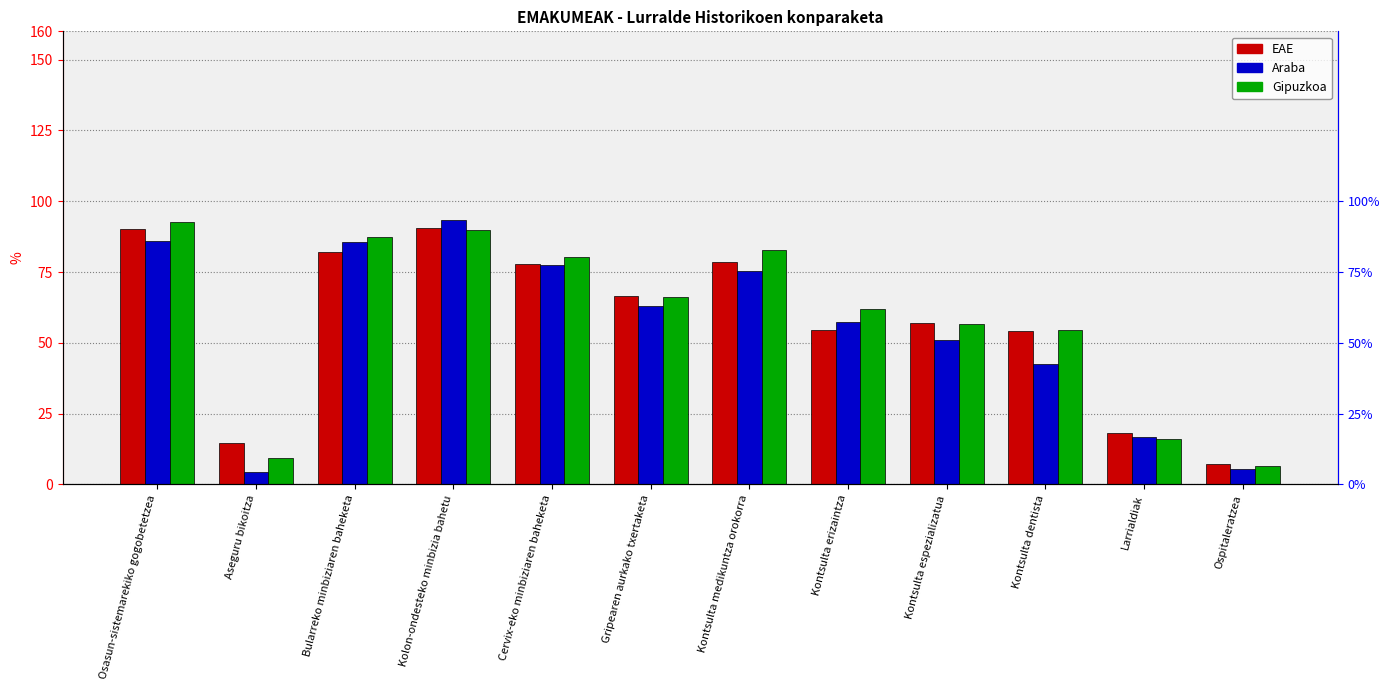

At which category is the sum across all series the highest?

Kolon-ondesteko minbizia bahetu